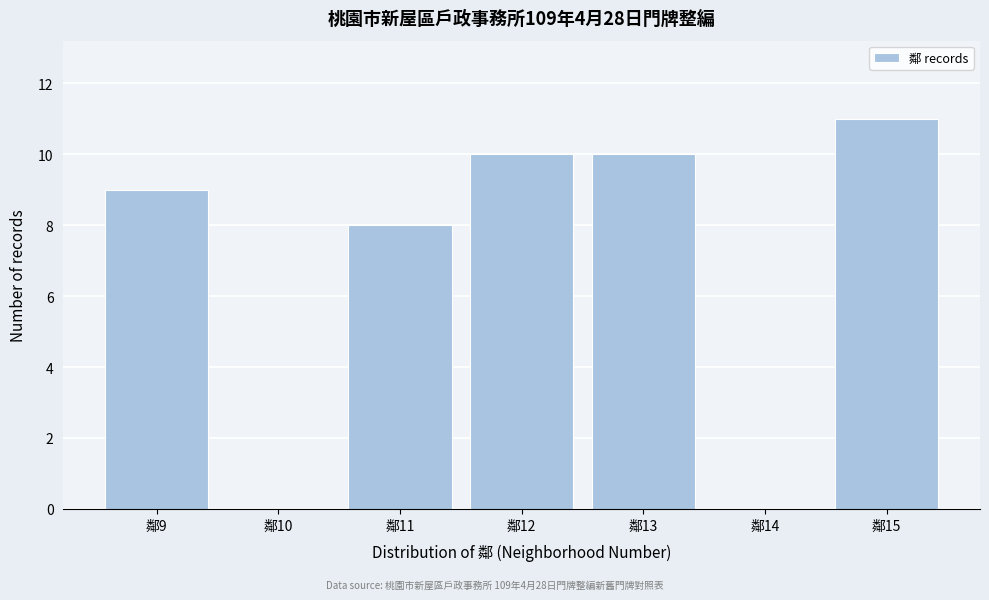

Reading left to right, extract all data points from this chart.

鄰9=9	鄰10=0	鄰11=8	鄰12=10	鄰13=10	鄰14=0	鄰15=11